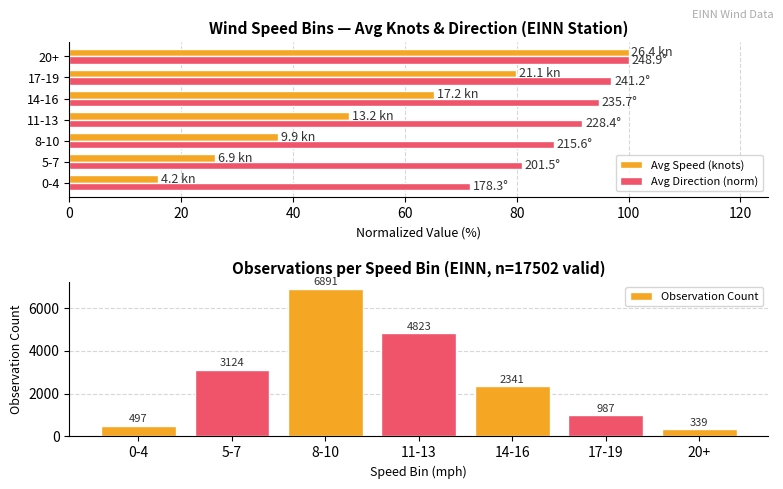

True or false: Avg Speed (knots) has a value of 65.2 at 14-16.

True